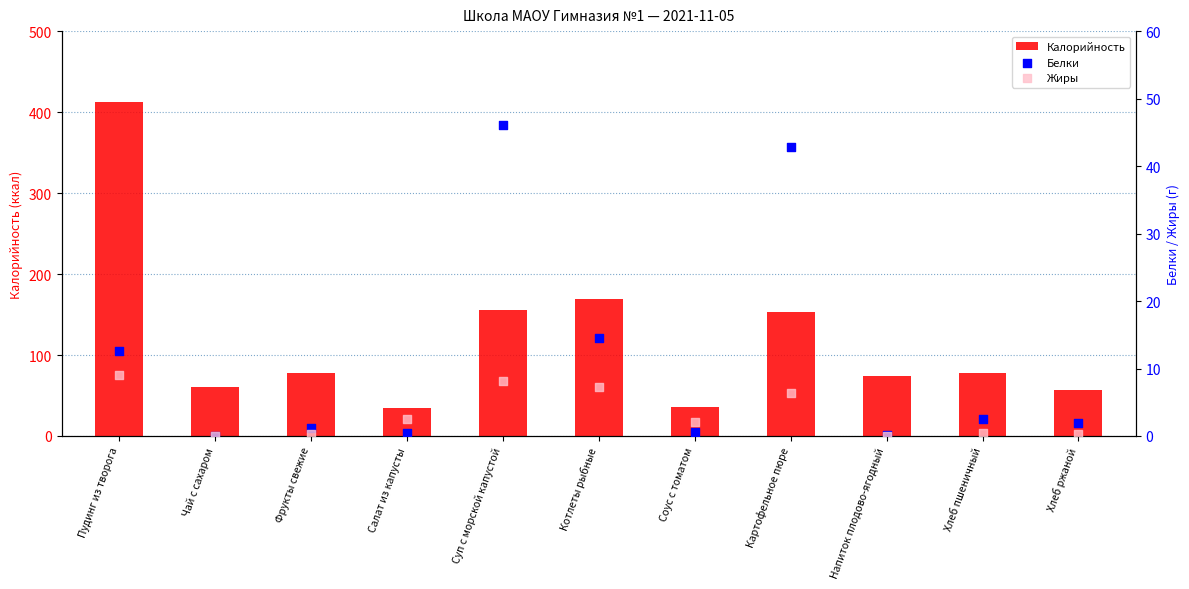

Which series has the largest total across all categories?

Калорийность